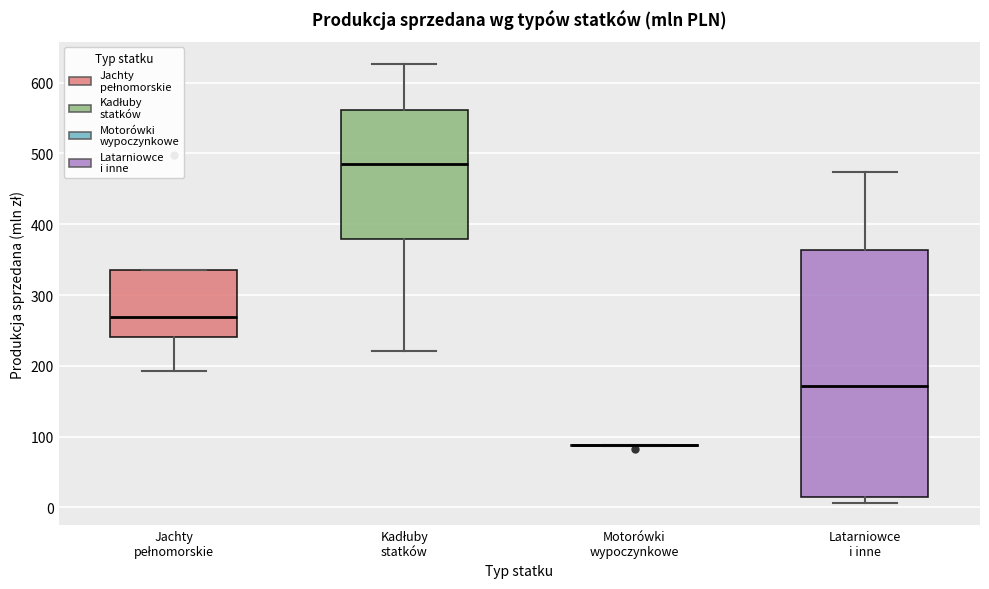

Reading left to right, read every box against the y-axis: the position of its median line, the range the box covers, and the ends of its whiskers. The values are not printed on the chart, so give them approximately, as read against the axis.

Jachty pełnomorskie: median 270, box 240 to 340, whiskers 190 to 340
Kadłuby statków: median 480, box 380 to 560, whiskers 220 to 630
Motorówki wypoczynkowe: box collapsed to a line at 90, whiskers 90 to 90
Latarniowce i inne: median 170, box 10 to 360, whiskers 10 (just below the box's lower edge) to 470